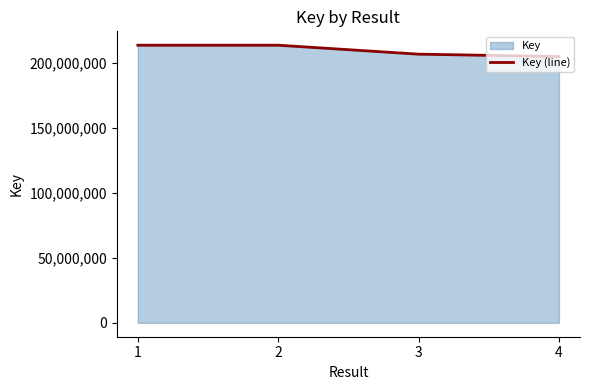

List the labels in order of value, largest first.

1, 2, 3, 4